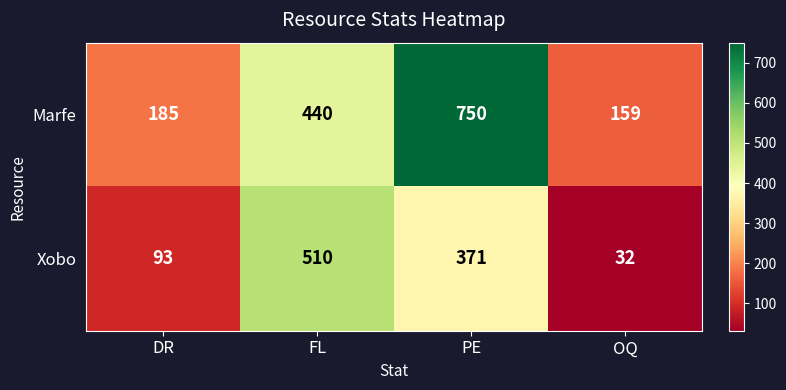

True or false: Marfe has a value of 282 at DR.

False